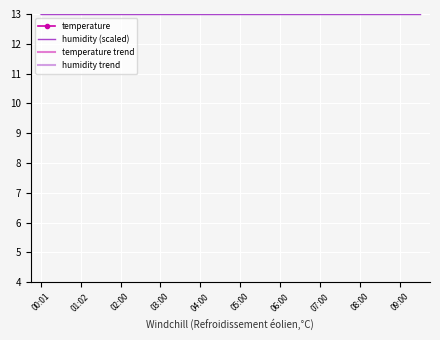

What is the difference between the highest and lowest values at 03:00?

4.7